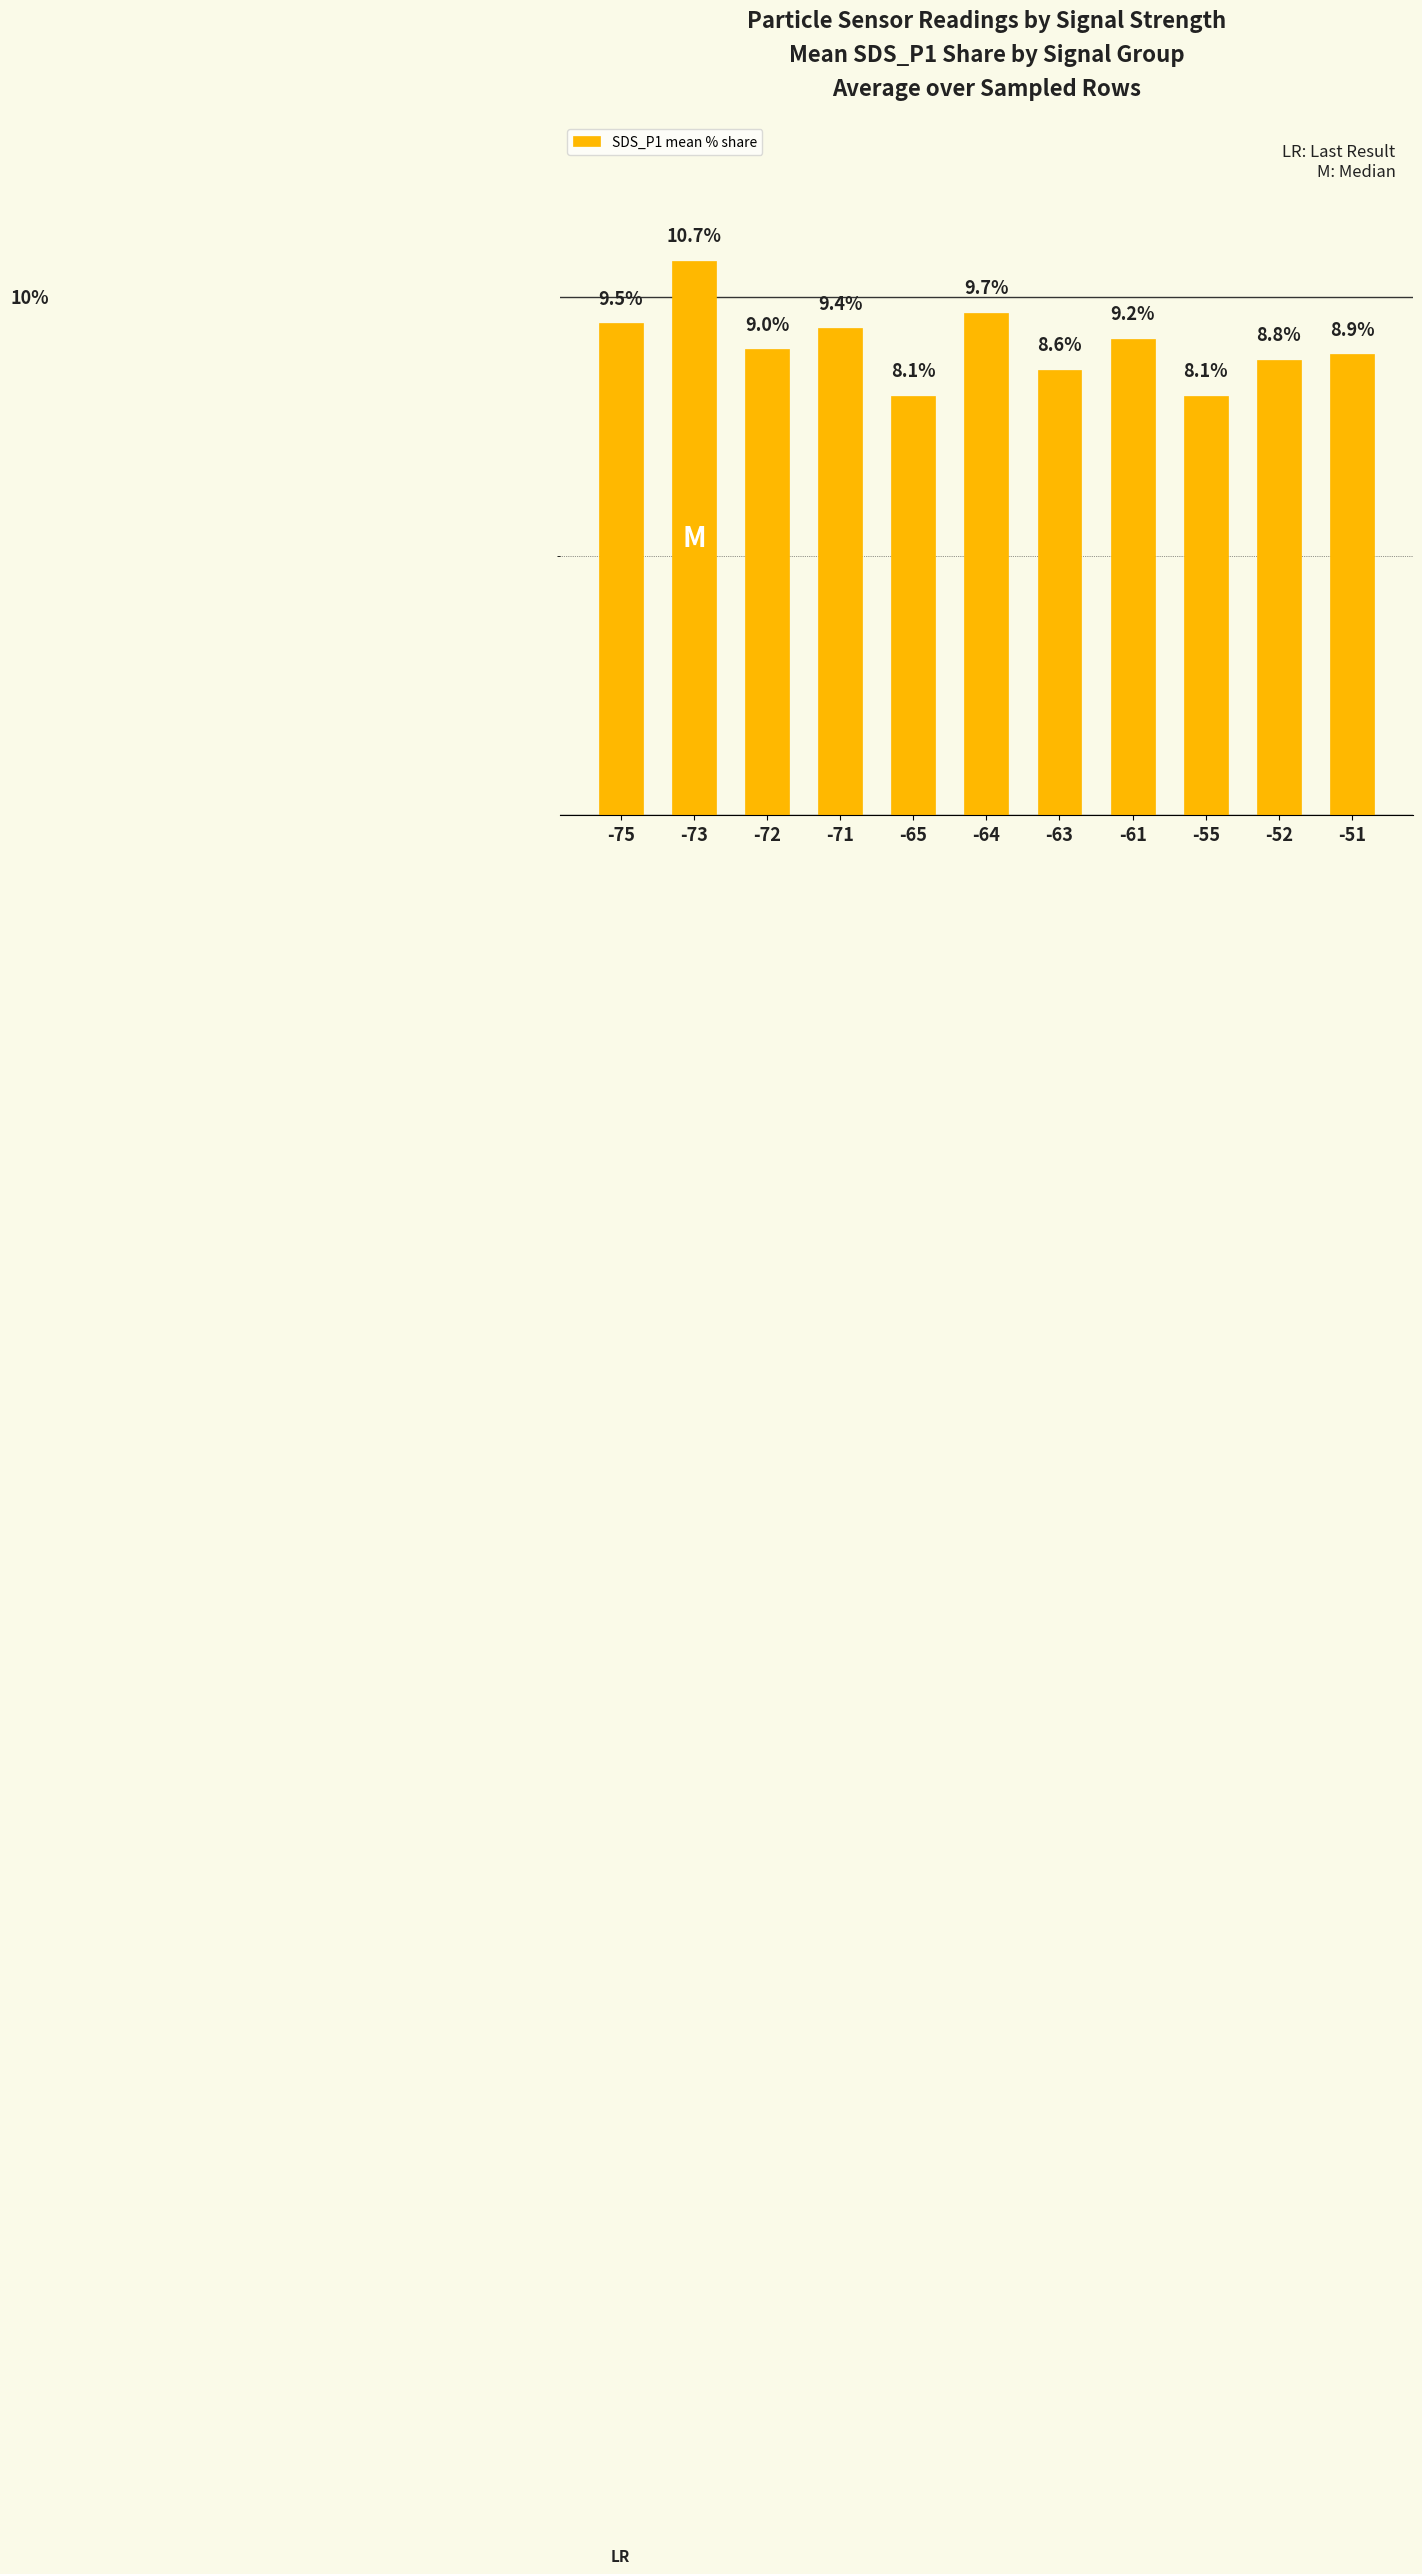

Does the chart contain any negative values?

No